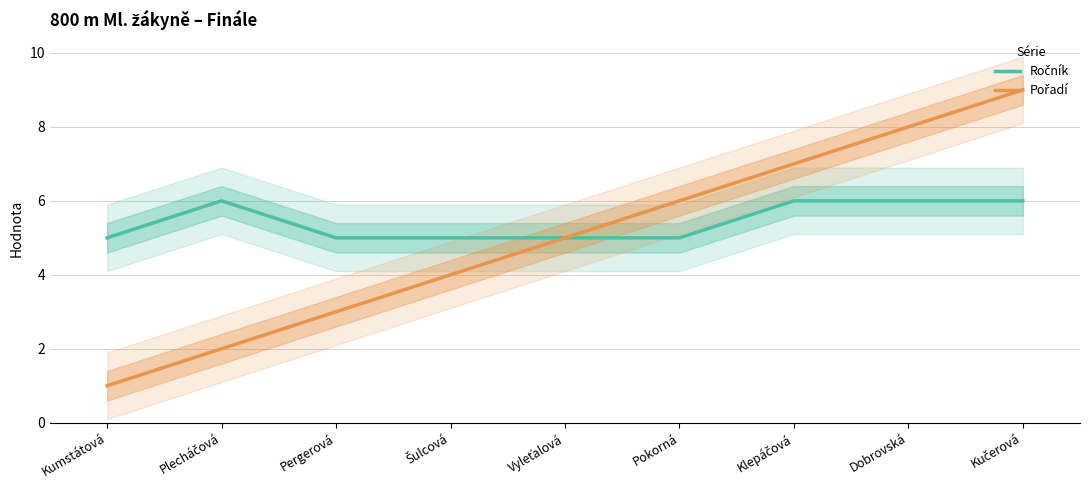

What is the difference between the maximum and second lowest values in the Pořadí series?

7